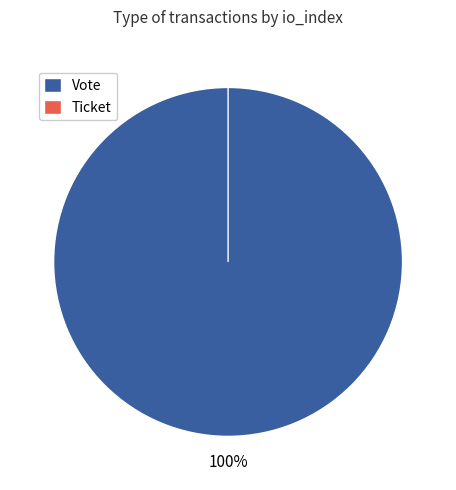

How many slices are in this pie chart?

2